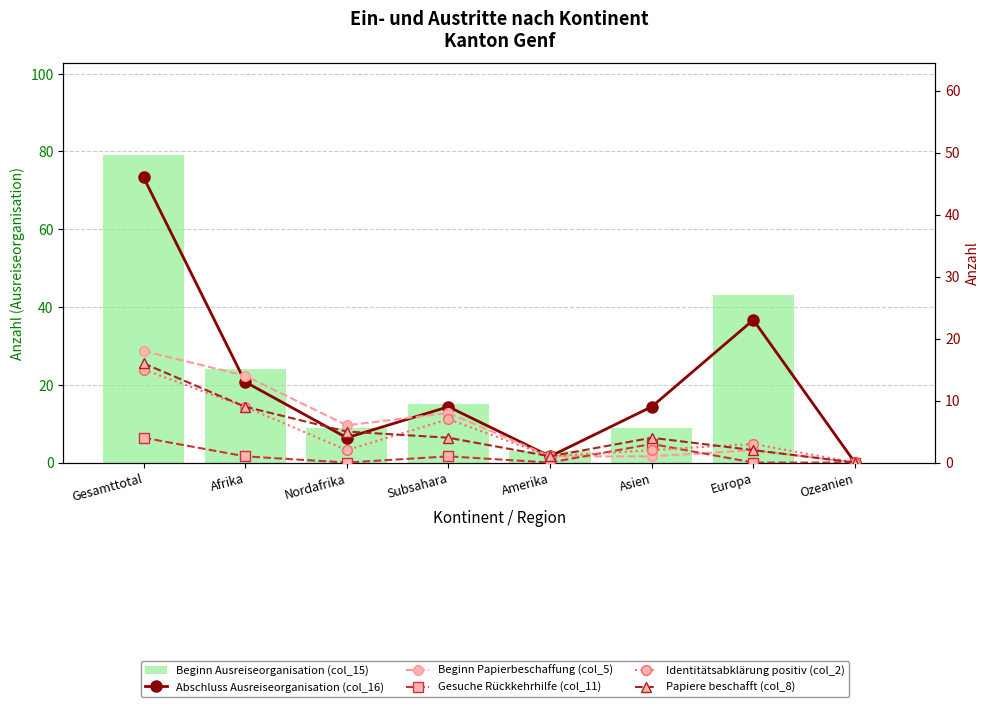

What is the sum of the Beginn Papierbeschaffung (col_5) values at Afrika and Amerika?

15